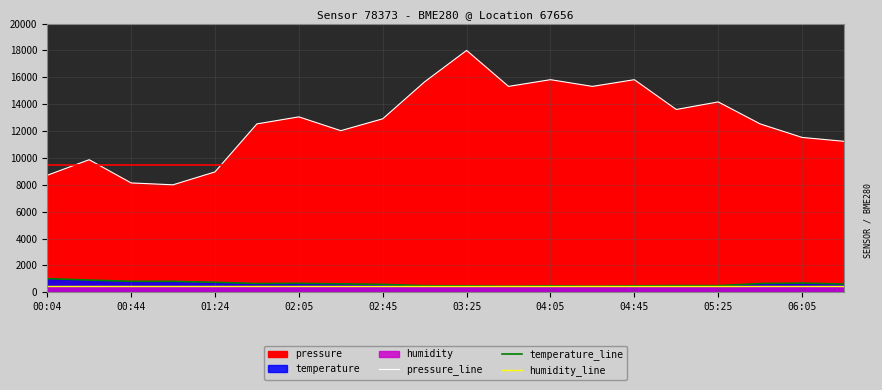

Rank the series at 00:44 from lowest to highest value.

humidity_line, temperature_line, pressure_line